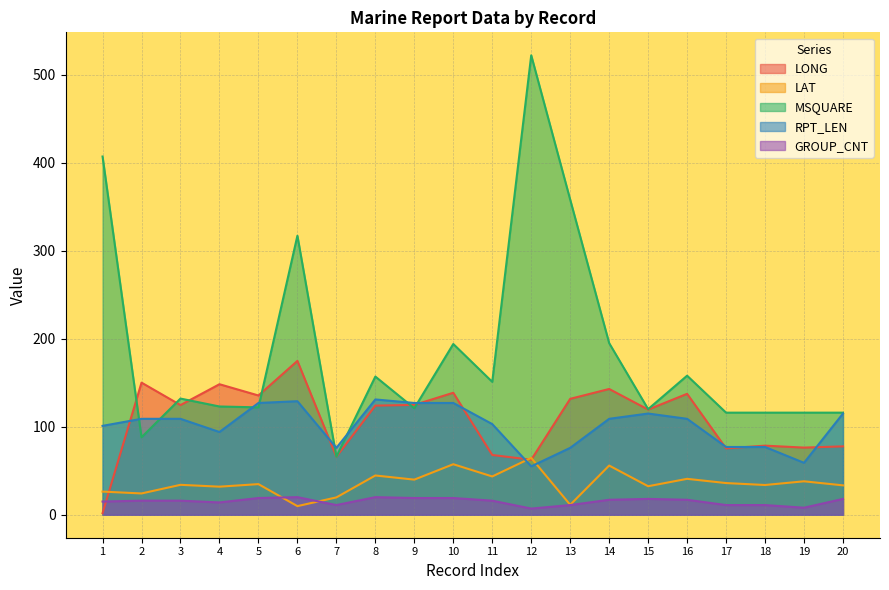

In LONG, how many points are higher than both neighbors (excluding endpoints)?

7